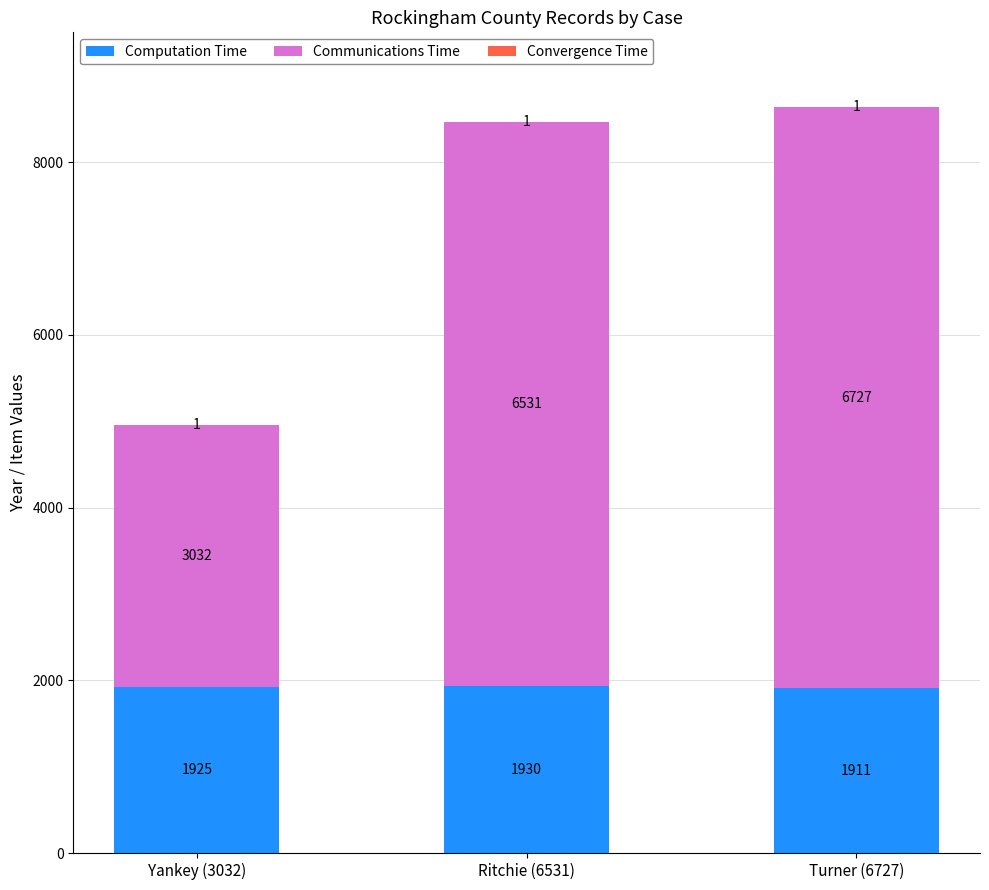

How many Computation Time values are between 1911 and 1930?

3